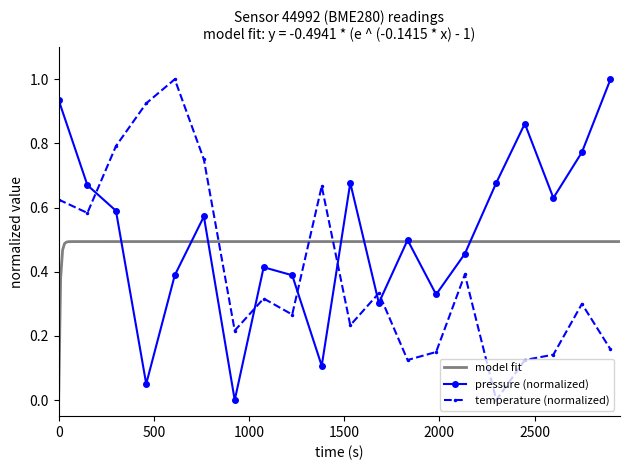

Which series has the largest range (max minus min)?

pressure